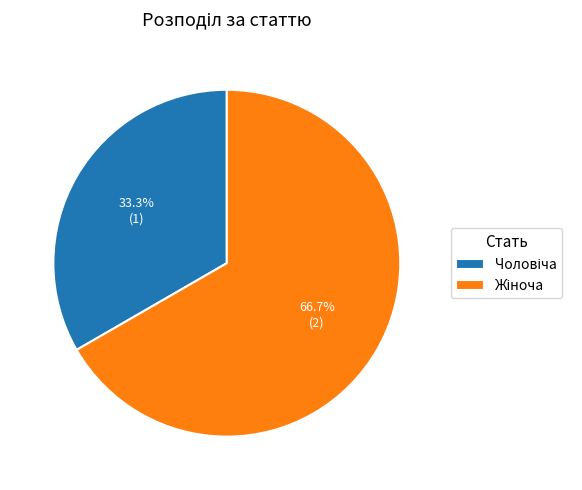

Is there any slice that represents more than half of the pie?

Yes